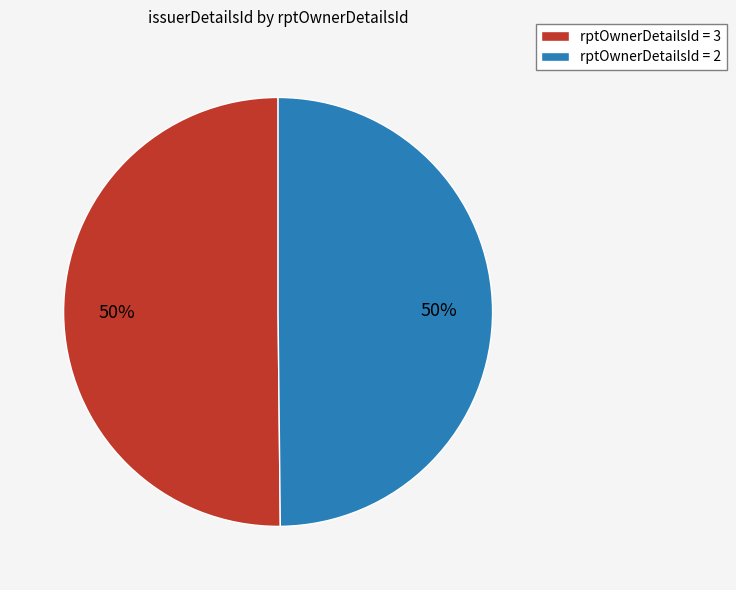

What percentage is the rptOwnerDetailsId = 2 slice, to the nearest percent?

50%